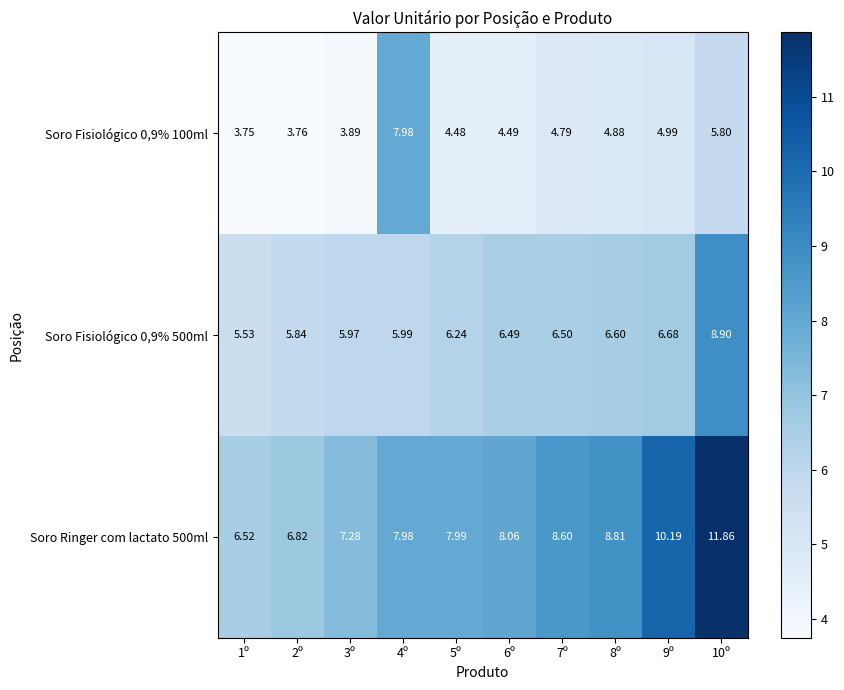

At which category does the chart reach its peak across all series?

10º